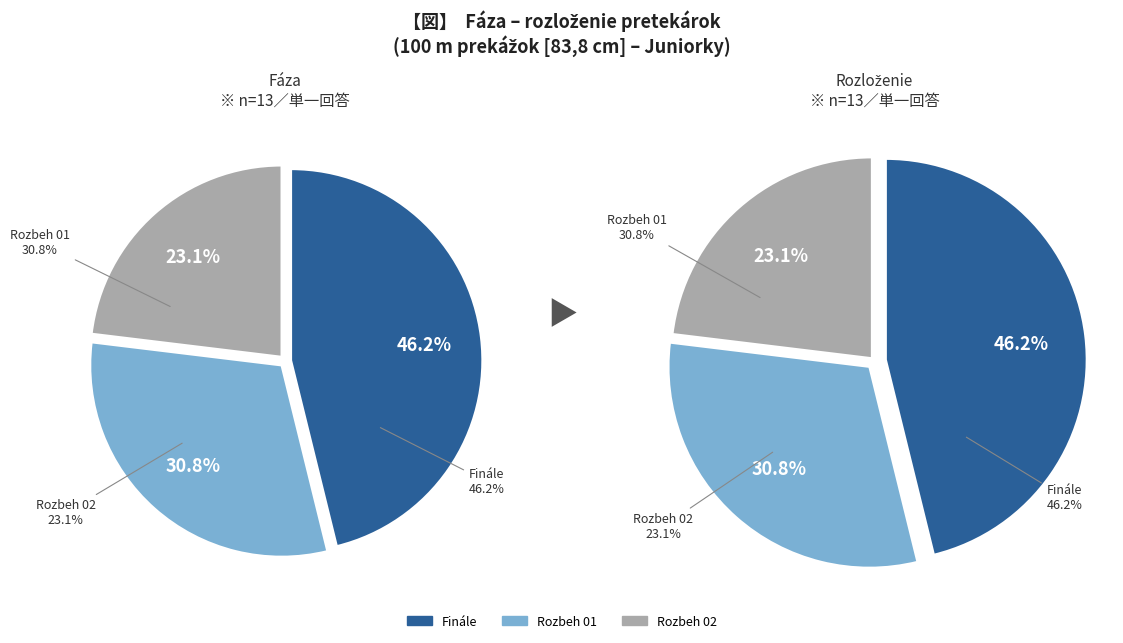

What is the ratio of the value at Rozbeh 01 to the value at Finále?

0.7